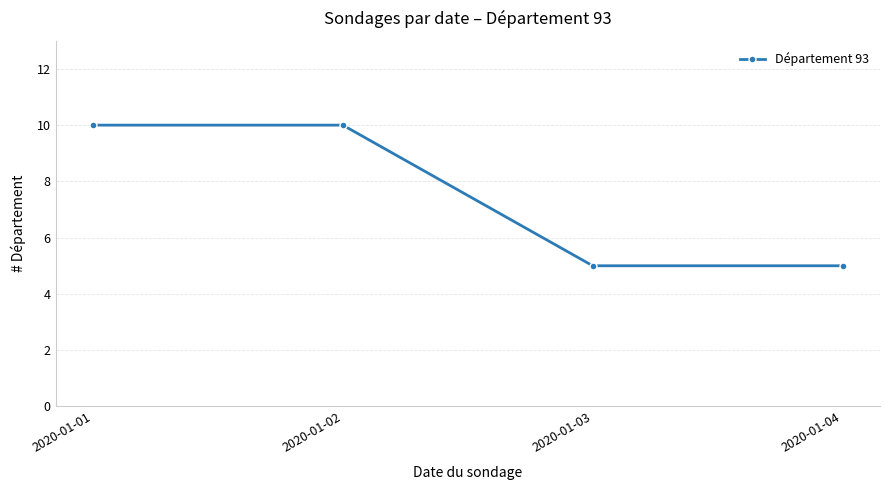

Does the chart display data point markers on the line(s)?

Yes